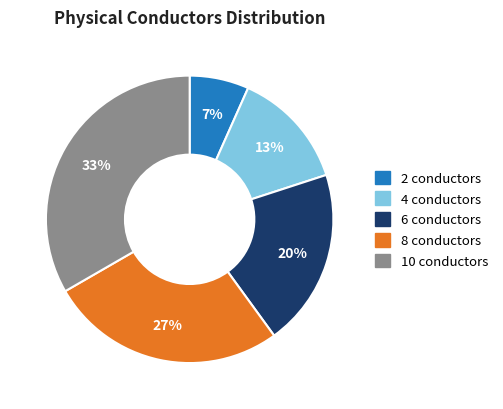

What is the smallest slice in the pie chart?

2 conductors